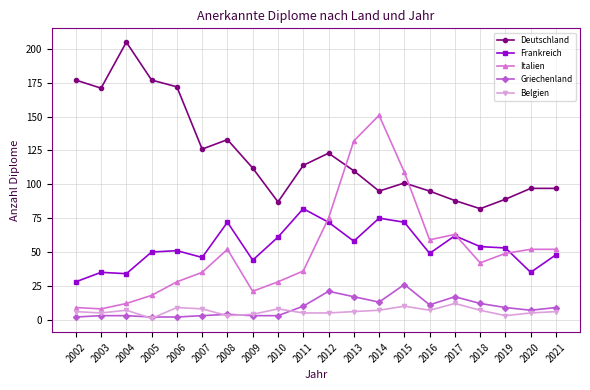

What is the sum of all Frankreich values?

1081